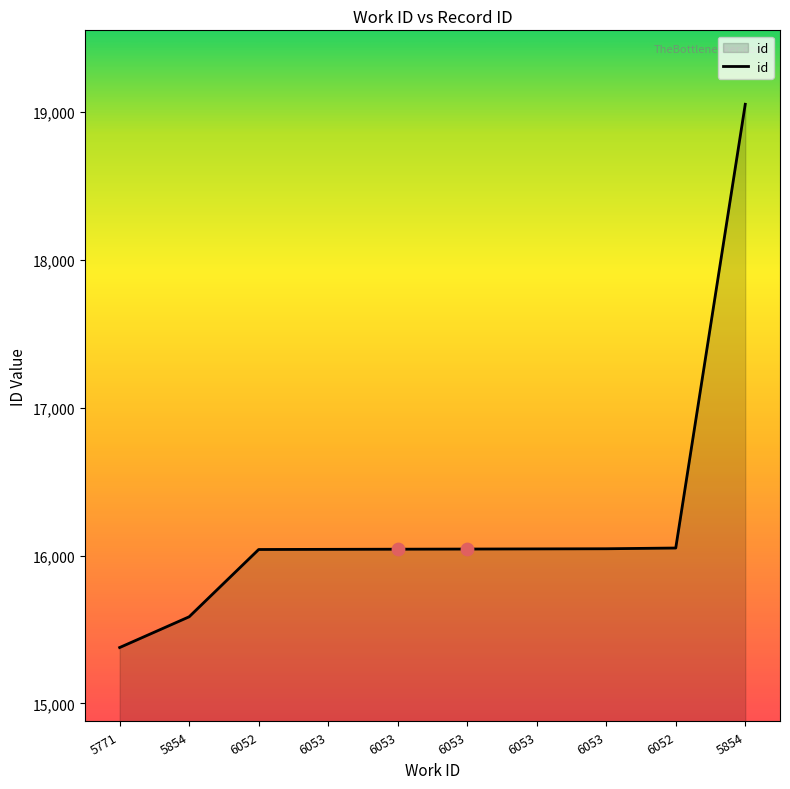

What is the ratio of the value at 6052 to the value at 5771?

1.0